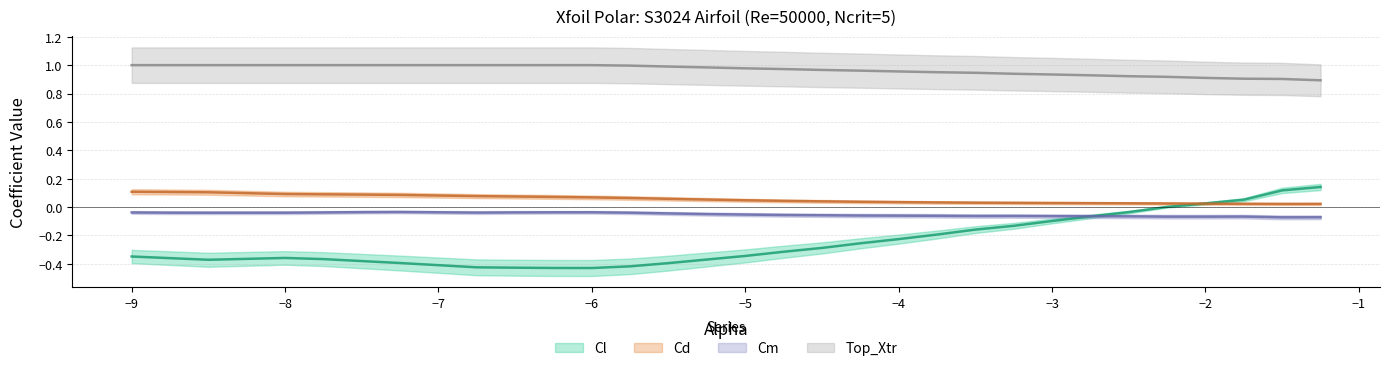

What position from the right is -4.5?

14